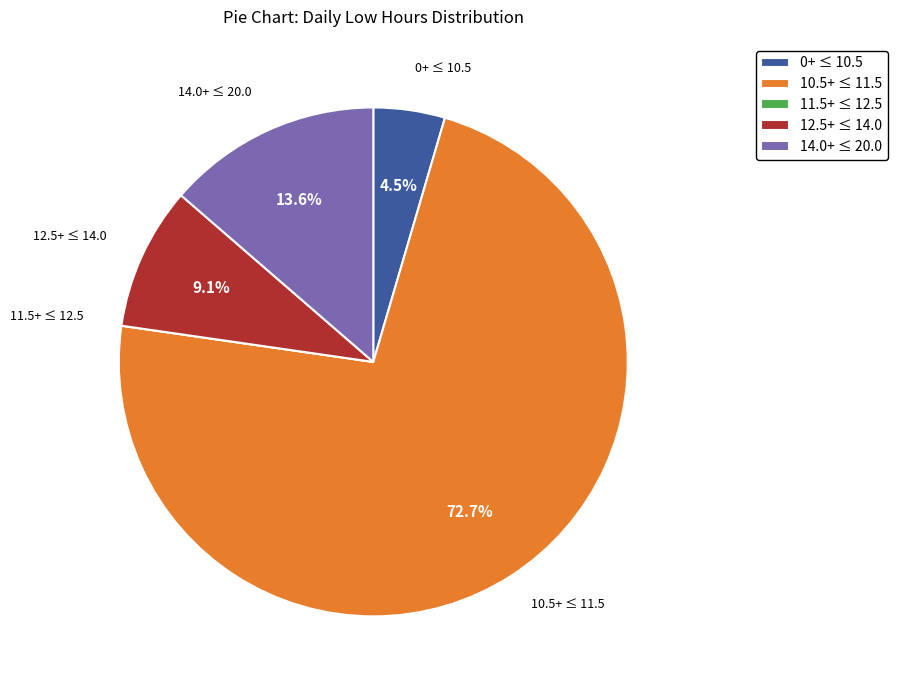

Is there any slice that represents more than half of the pie?

Yes